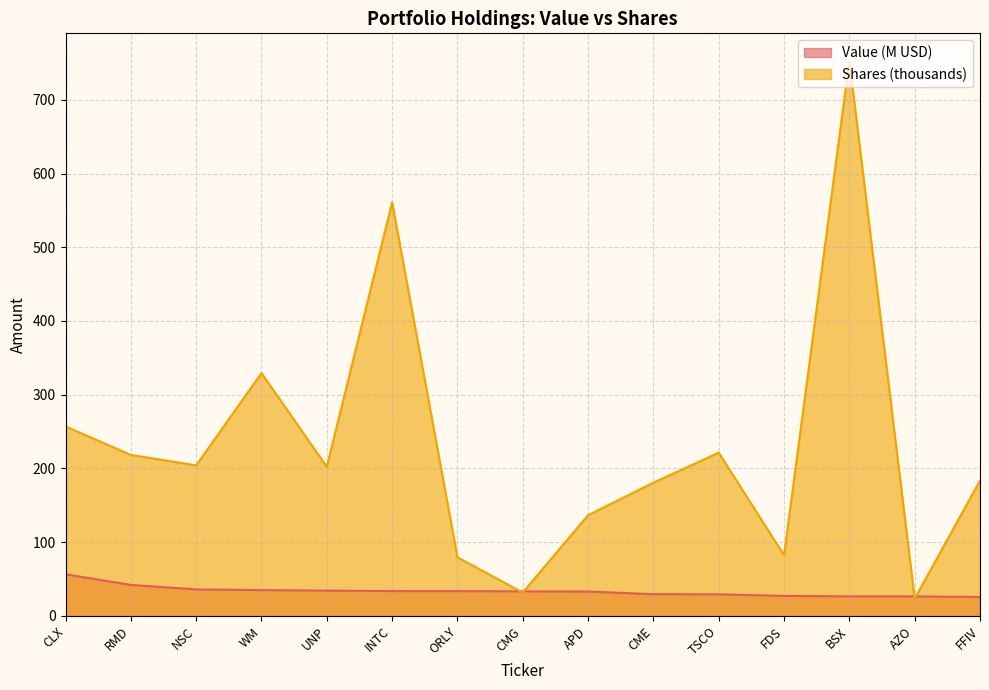

What position from the left is CLX?

1